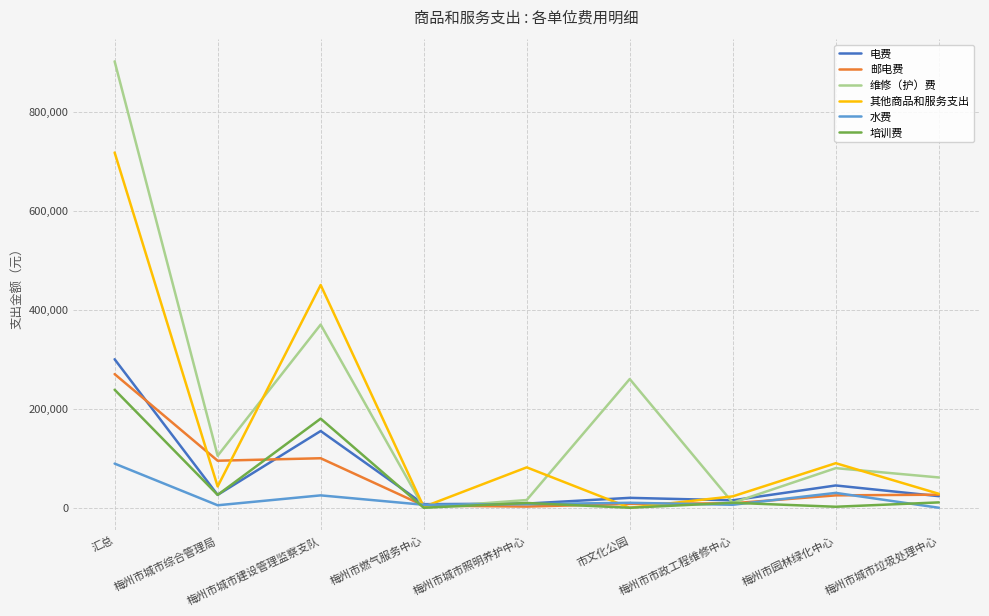

Which label corresponds to the largest value in the chart?

汇总